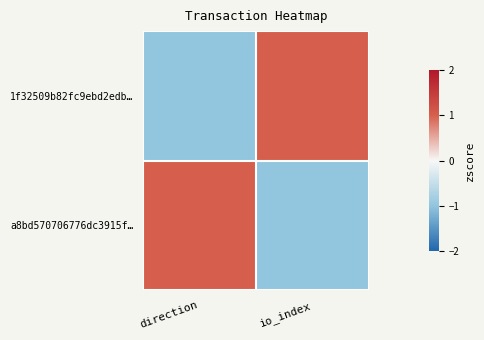

How many data points does each series have?

2